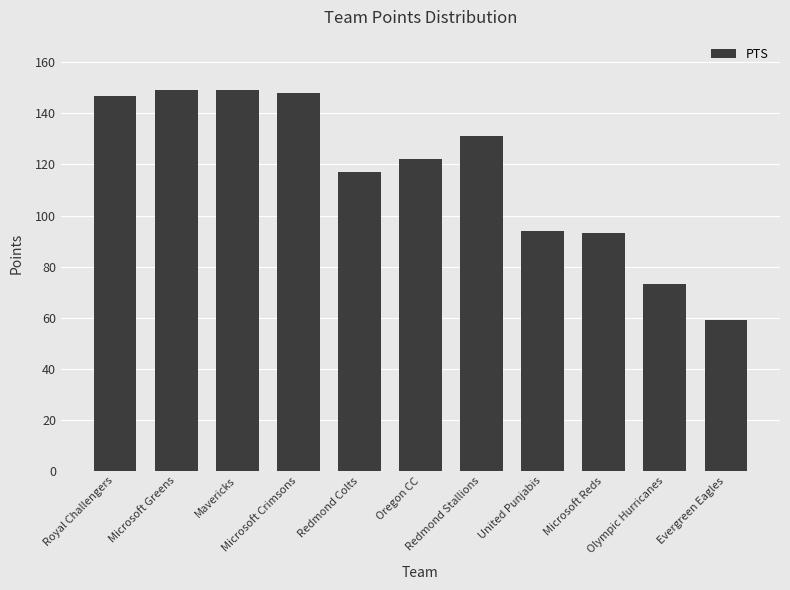

What is the maximum value shown in the chart?

149